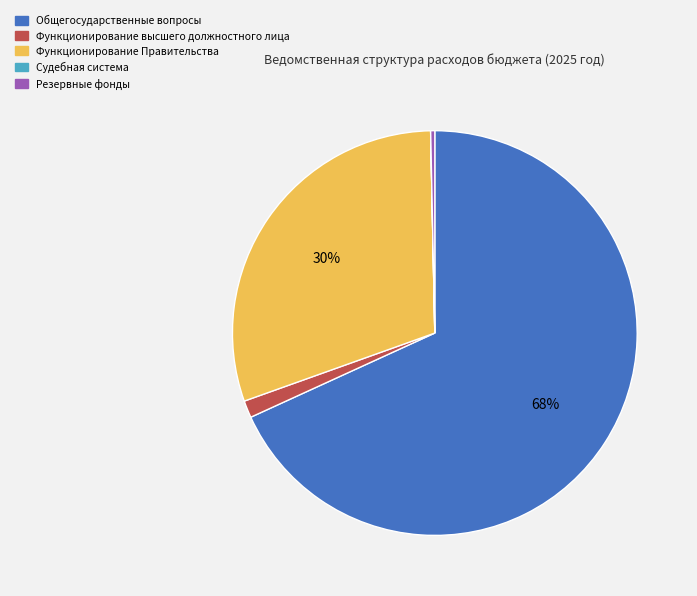

To the nearest percent, what is the difference between the Функционирование Правительства and Резервные фонды slice percentages?

30%